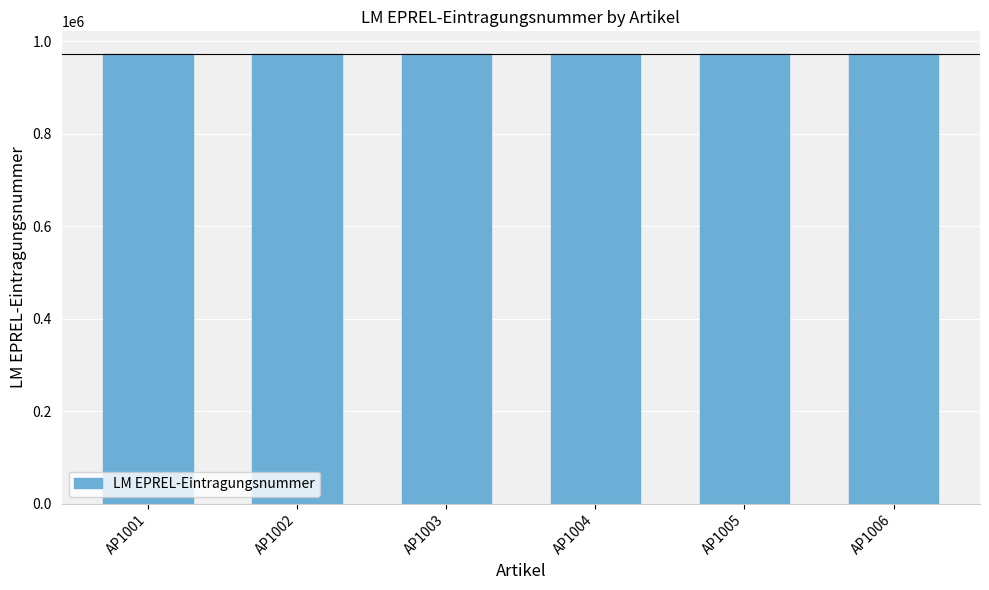

Are the bars grouped side by side (vs. stacked)?

No